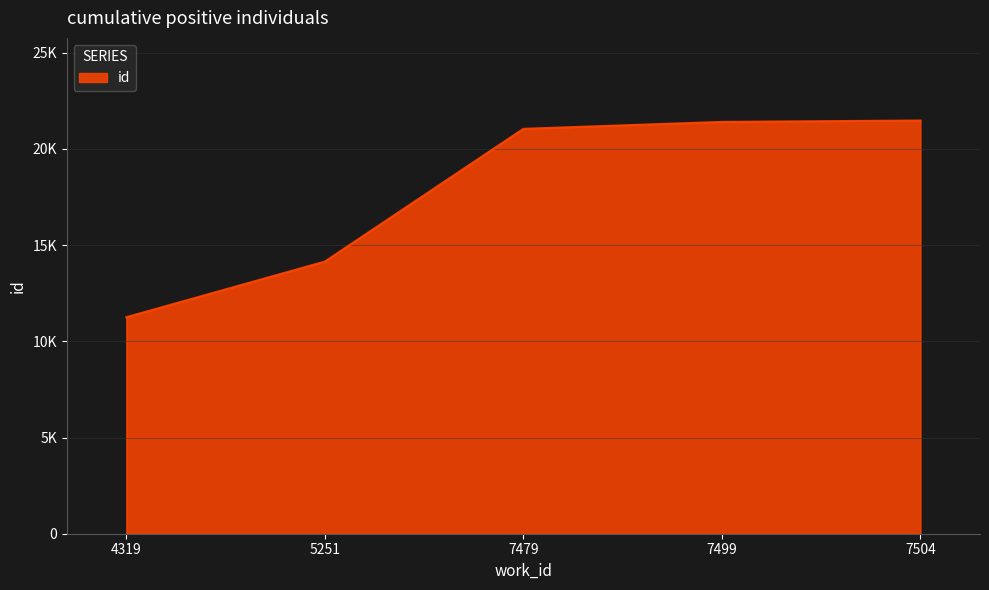

Does the chart display data point markers on the line(s)?

No